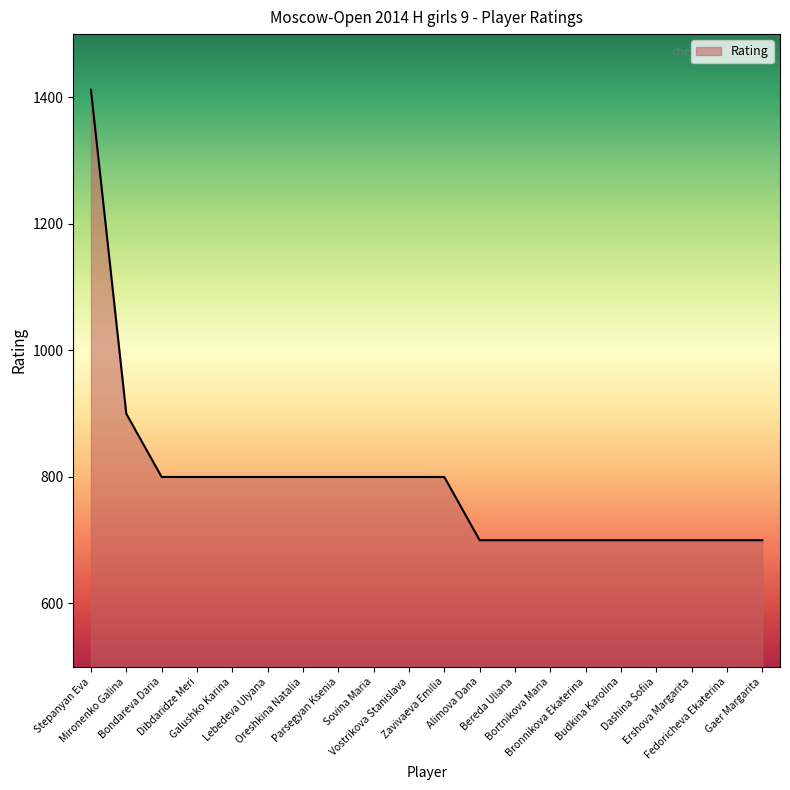

What is the difference between the maximum and minimum values?

712